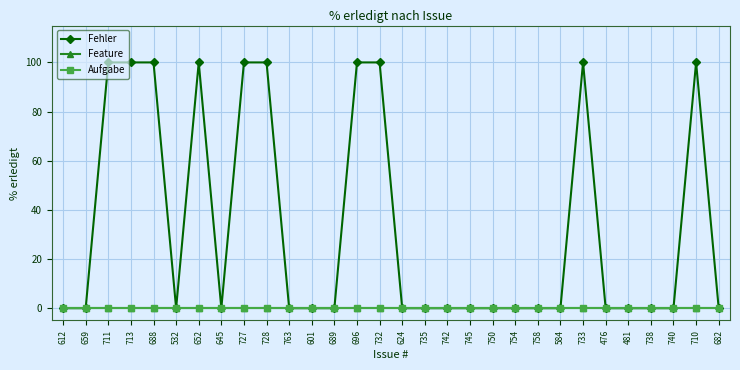

True or false: Fehler and Feature intersect in this chart.

False